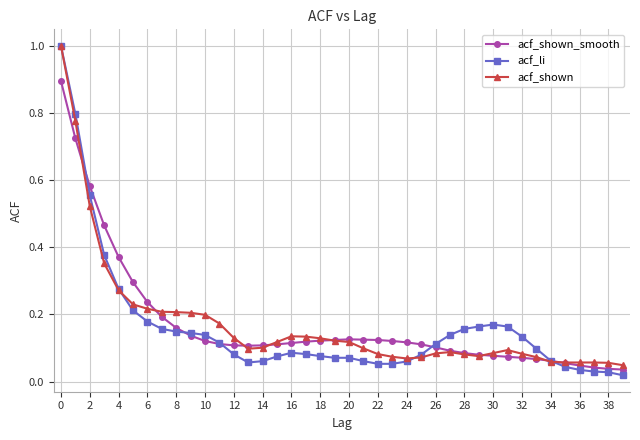

What is the maximum value for acf_shown_smooth?

0.9